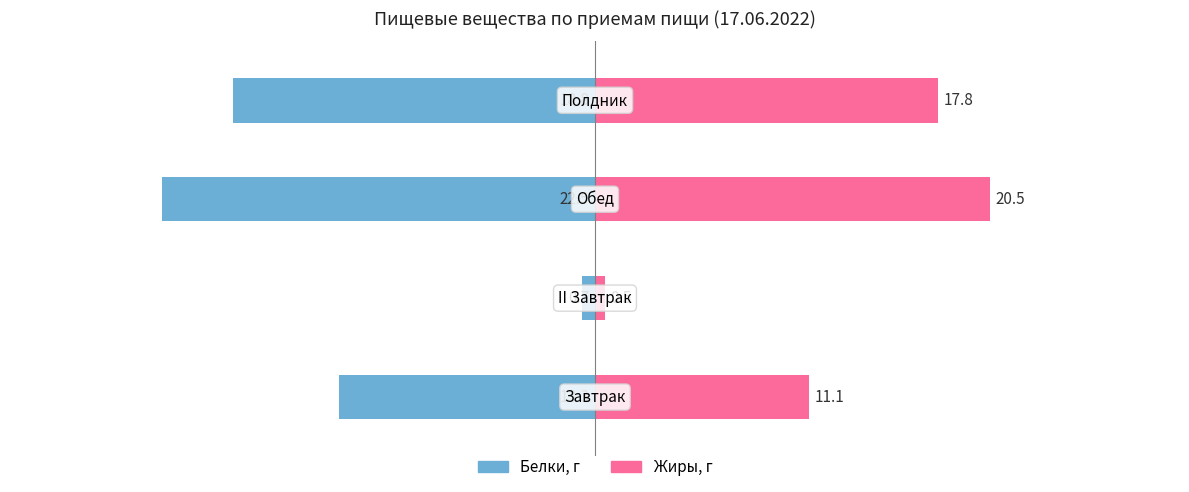

Between −30 and −40, which is larger?

−30